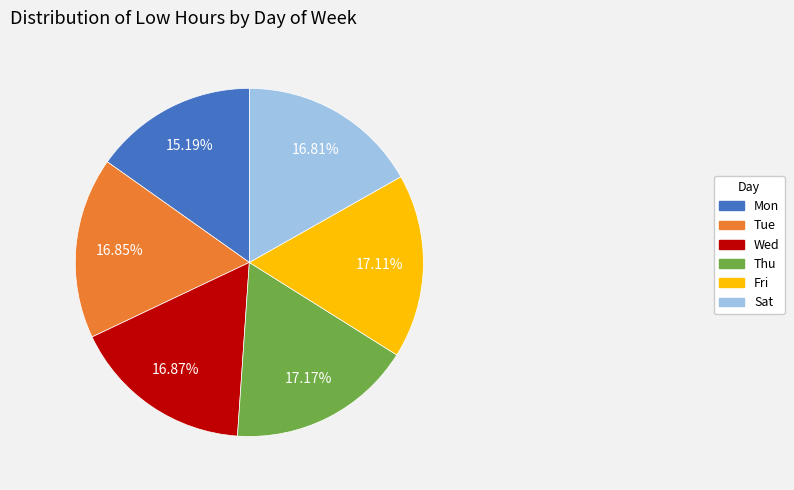

Is it true that Wed is 17% of the pie?

True